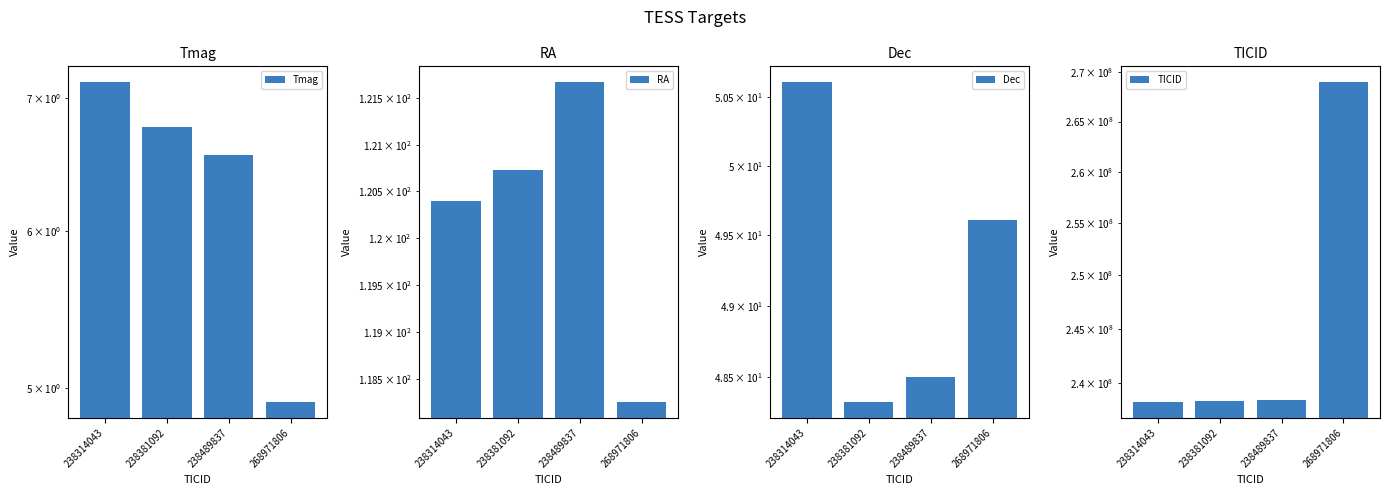

Which category has the highest value in the Dec series?

238314043